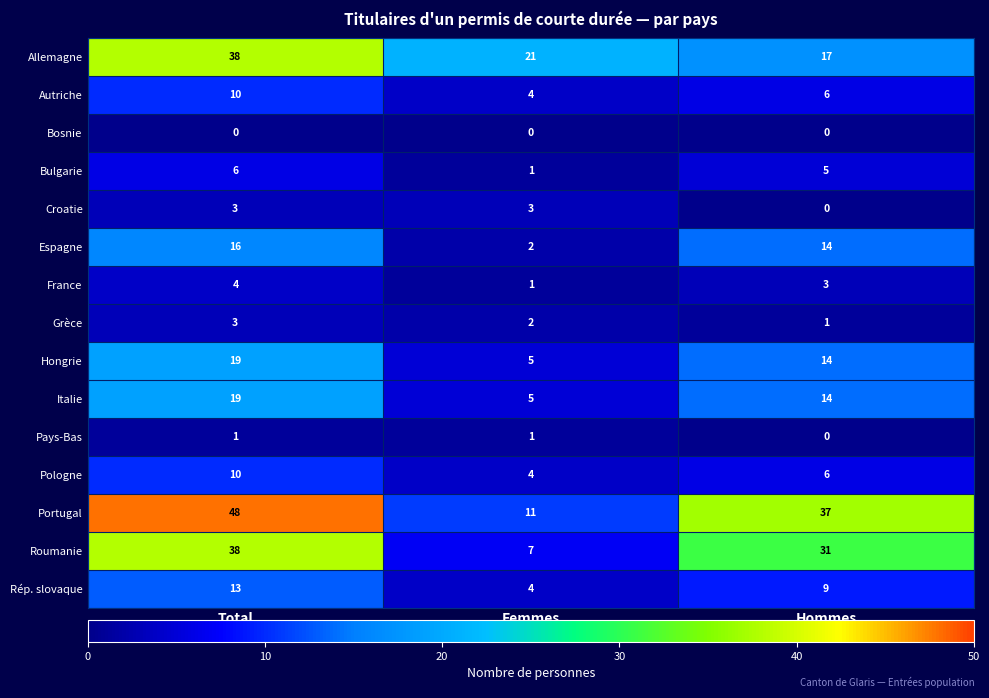

Count the number of data series in this chart.

15